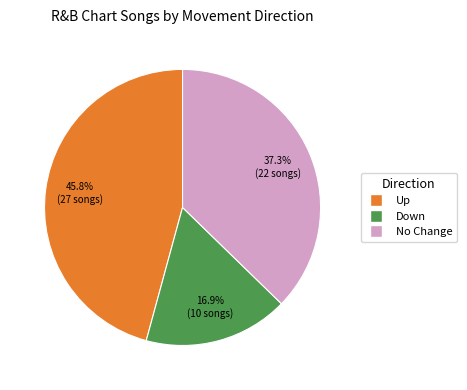

Does any single category account for the majority?

No